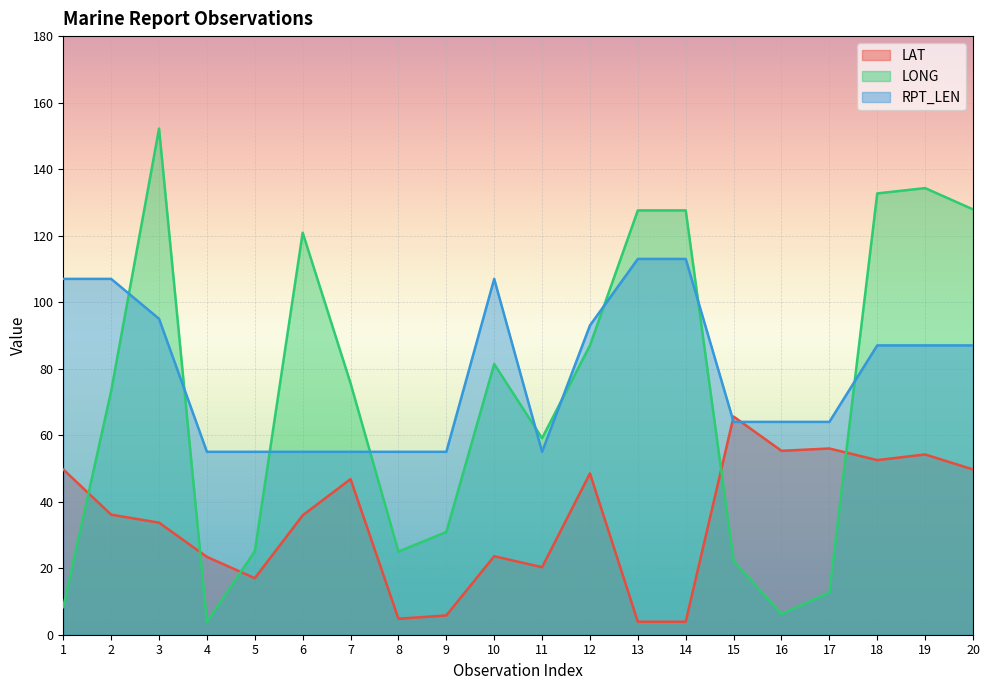

Reading right to left, transcribe all the data shown in this chart.

LAT: 20=49.7	19=54.2	18=52.5	17=56.0	16=55.3	15=65.6	14=3.9	13=3.9	12=48.5	11=20.3	10=23.6	9=5.8	8=4.8	7=46.8	6=35.9	5=17.0	4=23.4	3=33.7	2=36.1	1=49.7
LONG: 20=127.9	19=134.3	18=132.7	17=12.7	16=6.2	15=22.2	14=127.6	13=127.6	12=87.0	11=59.1	10=81.4	9=30.9	8=25.0	7=75.6	6=120.9	5=25.1	4=3.8	3=152.2	2=73.3	1=8.3
RPT_LEN: 20=87.0	19=87.0	18=87.0	17=64.0	16=64.0	15=64.0	14=113.0	13=113.0	12=93.0	11=55.0	10=107.0	9=55.0	8=55.0	7=55.0	6=55.0	5=55.0	4=55.0	3=95.0	2=107.0	1=107.0